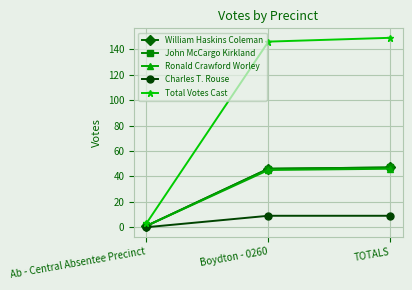

The value of William Haskins Coleman at TOTALS is 29. True or false?

False